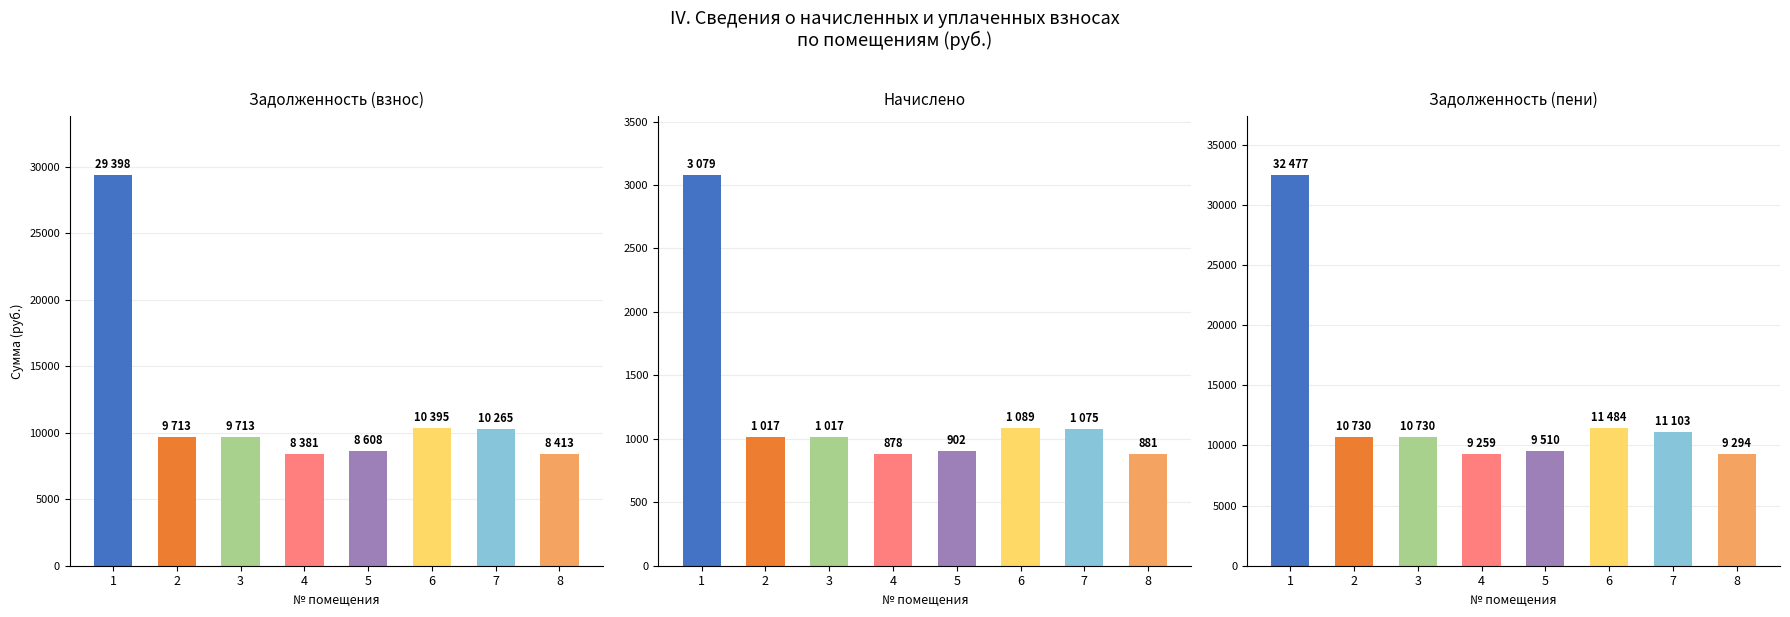

What is the difference between the highest and lowest values at 8?

8413.3